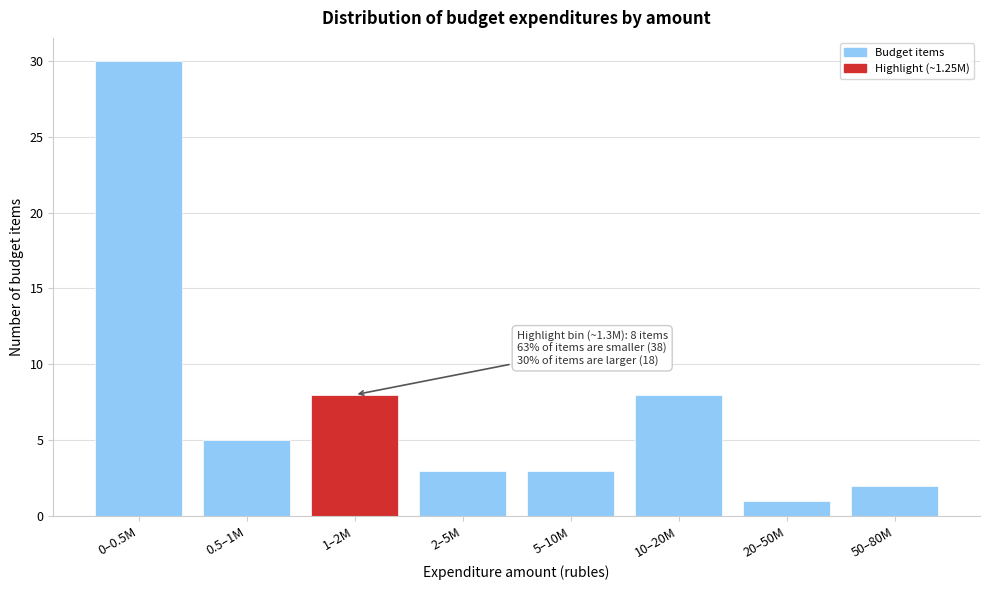

Reading left to right, extract all data points from this chart.

30	5	8	3	3	8	1	2